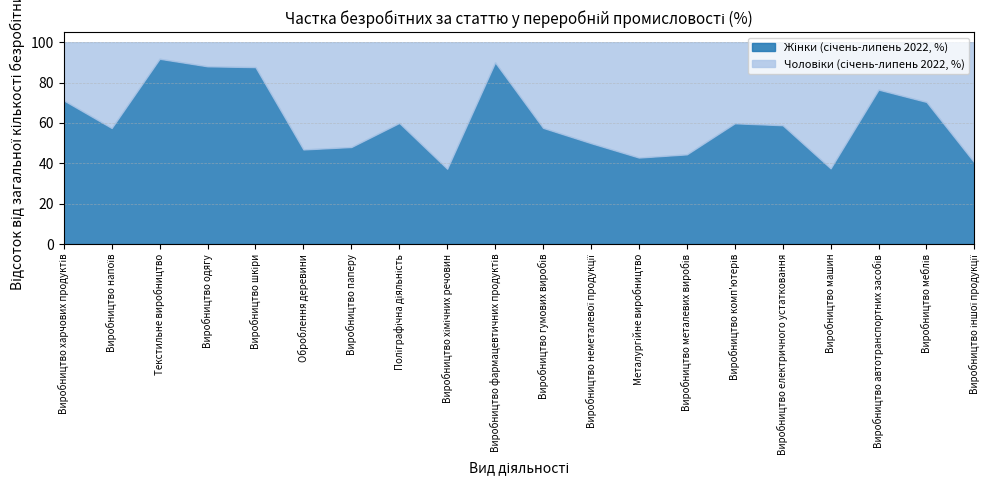

In Жінки (січень-липень 2022, %), how many points are higher than both neighbors (excluding endpoints)?

5